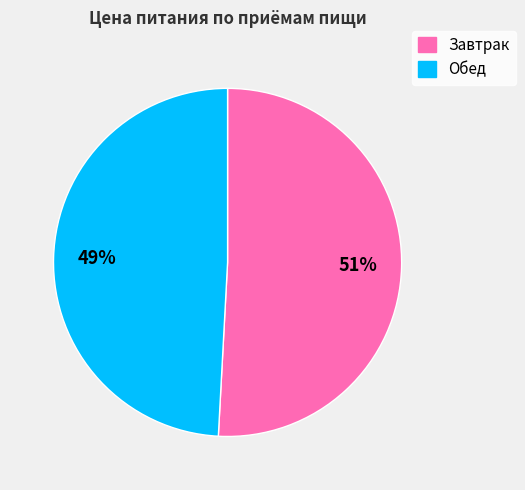

Which category has the smallest portion of the pie?

Обед